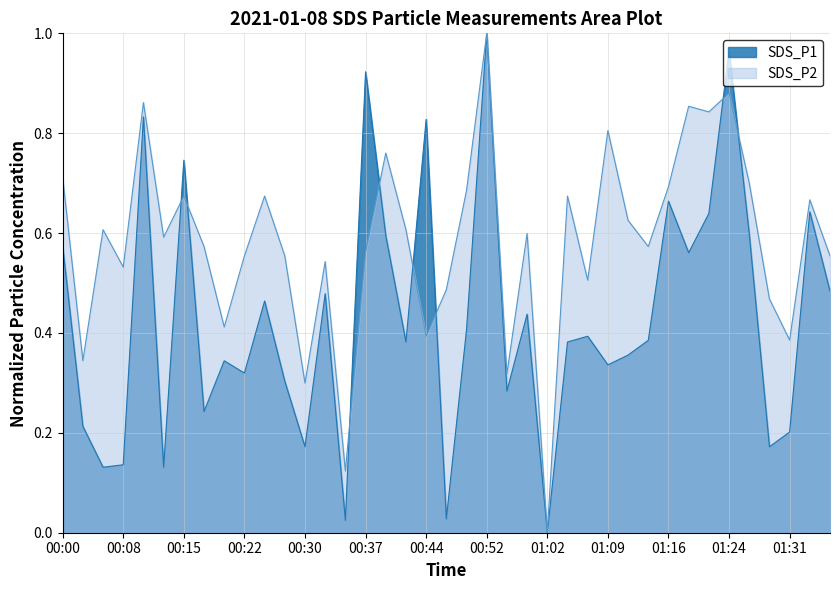

How many series are shown in this chart?

2